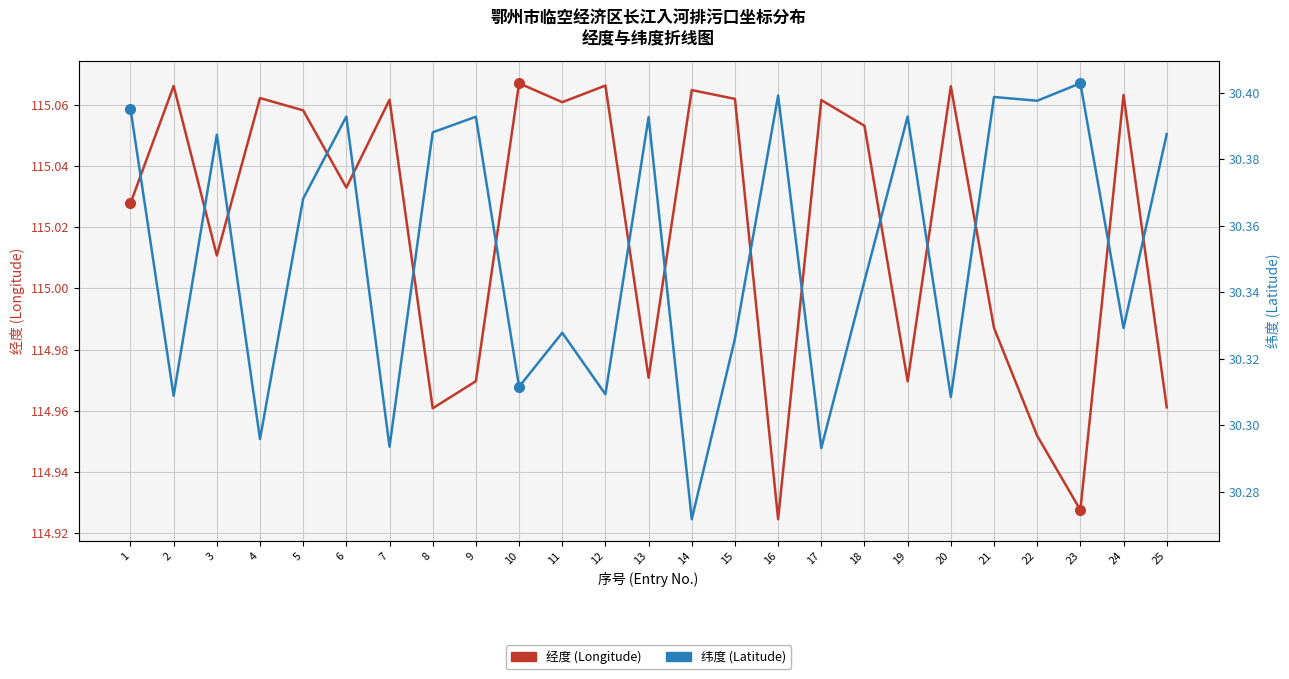

What is the value of the 经度 (Longitude) point at the 24th from the left?

115.1